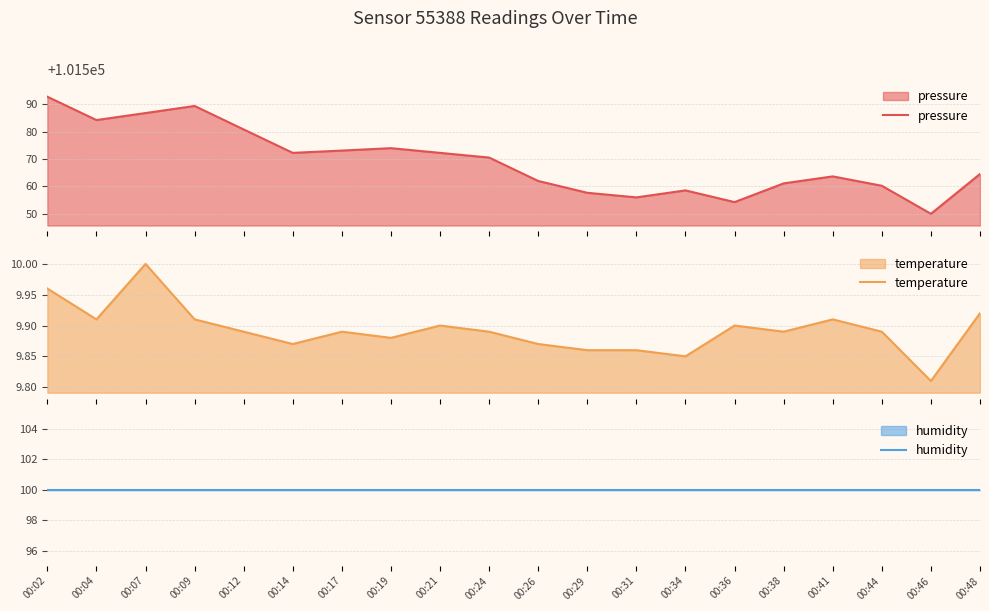

How many temperature values are between 9 and 10?

20